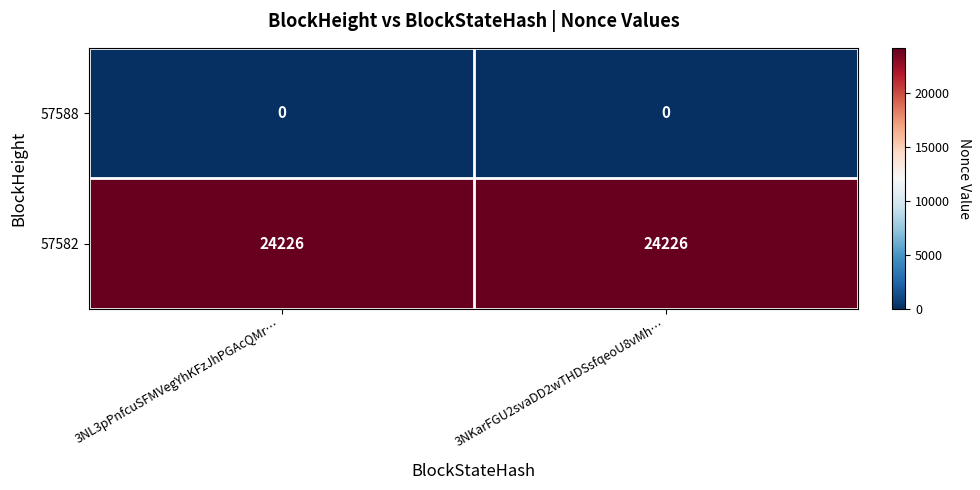

Reading left to right, list all the values displayed in this chart.

57588: 0	0
57582: 24226	24226